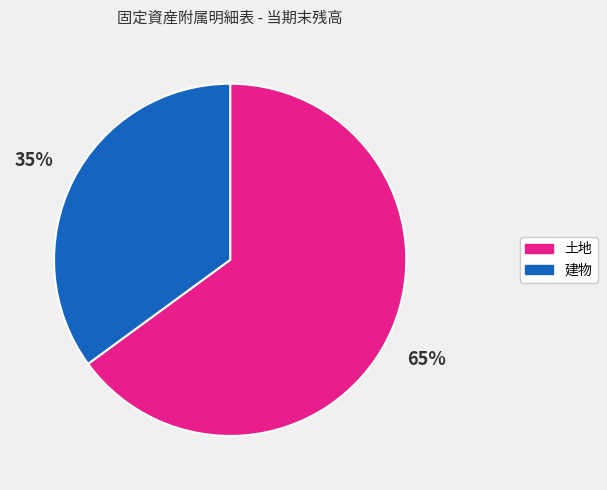

To the nearest percent, what is the average slice percentage?

50%